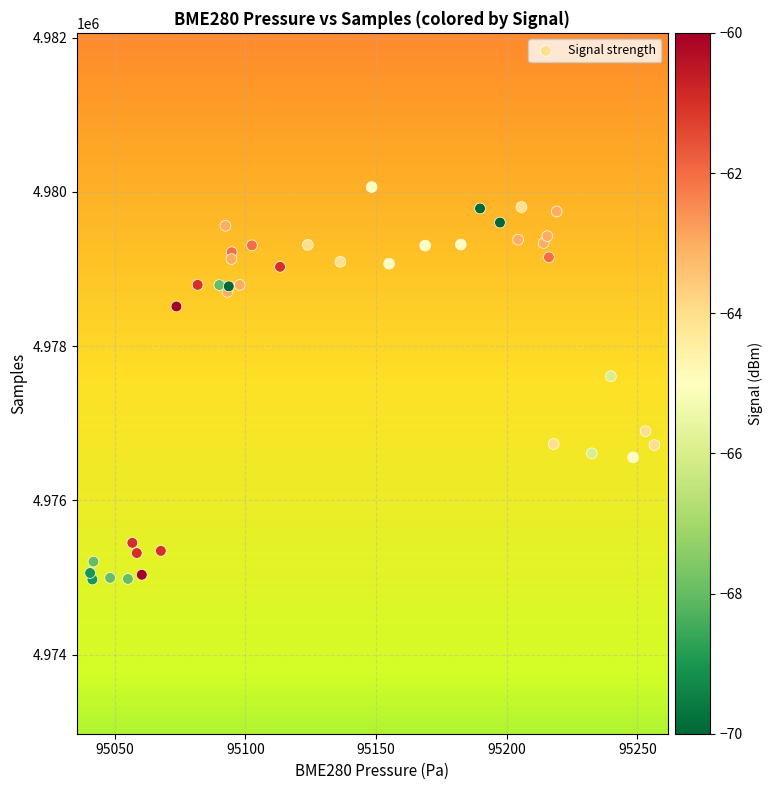

What Y value in the scatter plot is closest to 4977518?

4977610